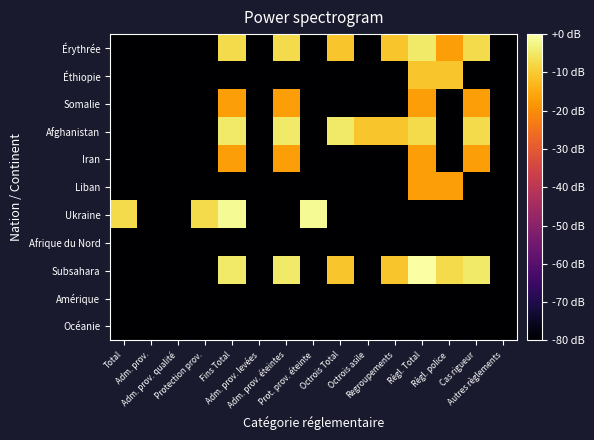

Between Protection prov. and Octrois Total, which is larger?

Octrois Total